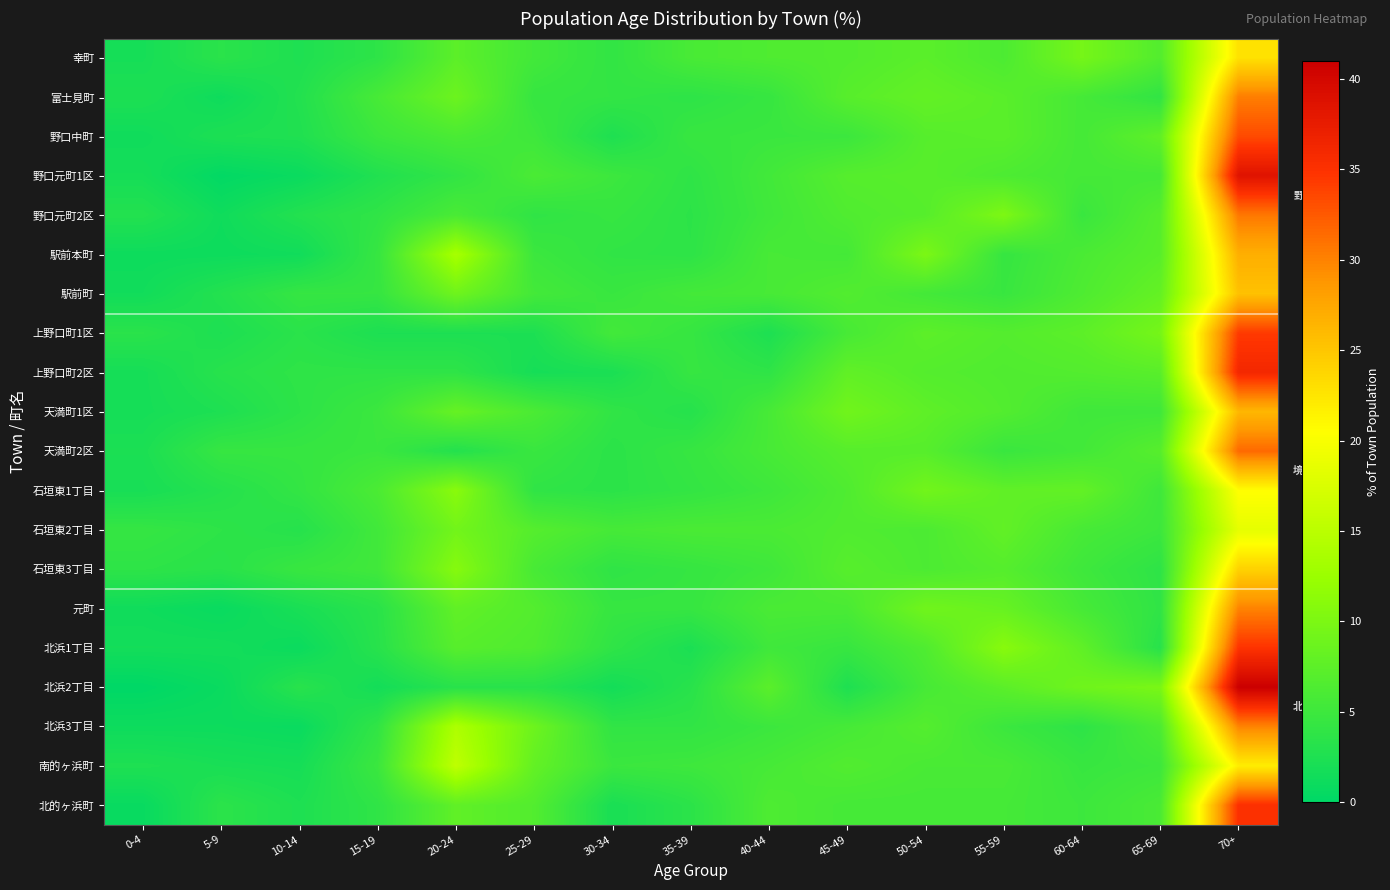

Which series has the widest spread of values?

北浜2丁目